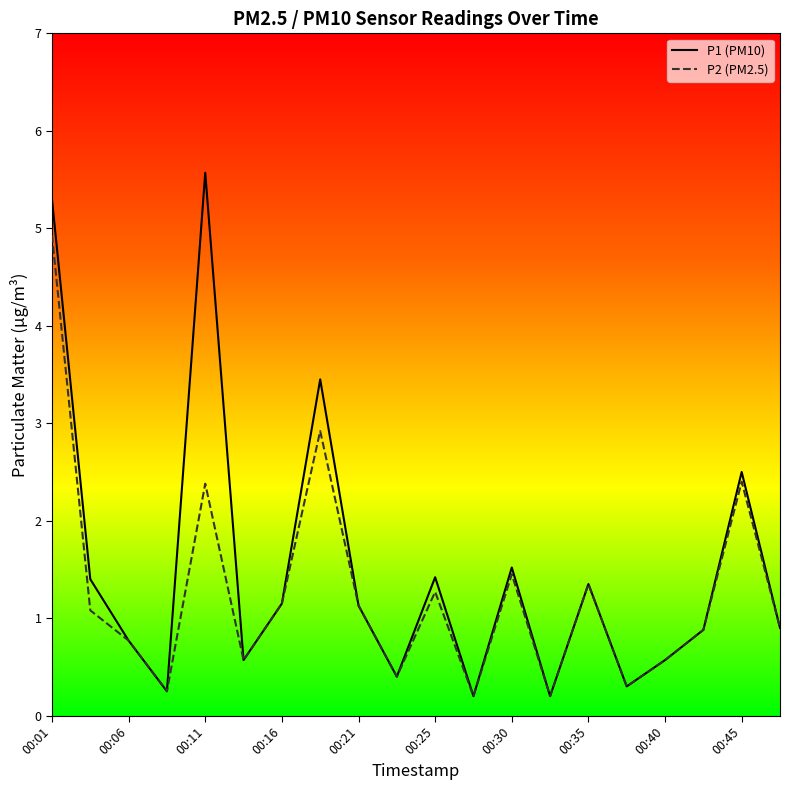

What is the maximum value shown in the chart?

5.6